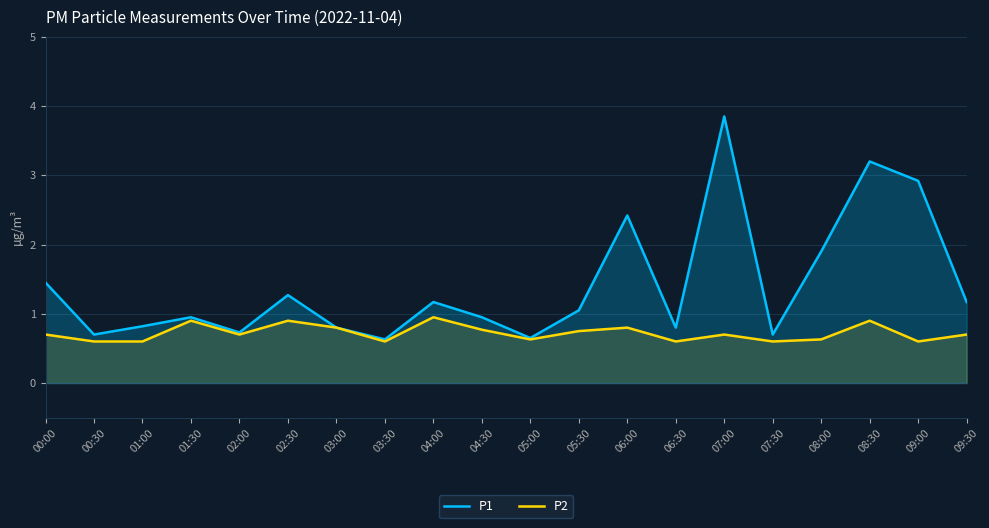

Reading left to right, what are all the values shown in this chart?

P1: 00:00=1.4	00:30=0.7	01:00=0.8	01:30=0.9	02:00=0.7	02:30=1.3	03:00=0.8	03:30=0.6	04:00=1.2	04:30=0.9	05:00=0.7	05:30=1.1	06:00=2.4	06:30=0.8	07:00=3.9	07:30=0.7	08:00=1.9	08:30=3.2	09:00=2.9	09:30=1.2
P2: 00:00=0.7	00:30=0.6	01:00=0.6	01:30=0.9	02:00=0.7	02:30=0.9	03:00=0.8	03:30=0.6	04:00=0.9	04:30=0.8	05:00=0.6	05:30=0.8	06:00=0.8	06:30=0.6	07:00=0.7	07:30=0.6	08:00=0.6	08:30=0.9	09:00=0.6	09:30=0.7